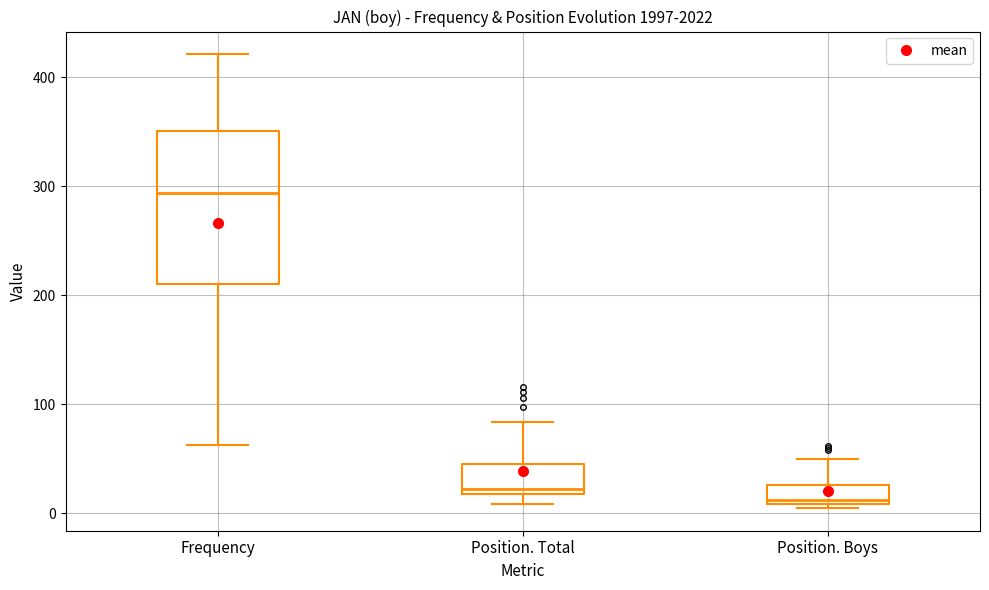

Where is the upper edge of the box for Position. Total on the y-axis? The values are not printed on the chart, so give them approximately, as read against the axis.

50